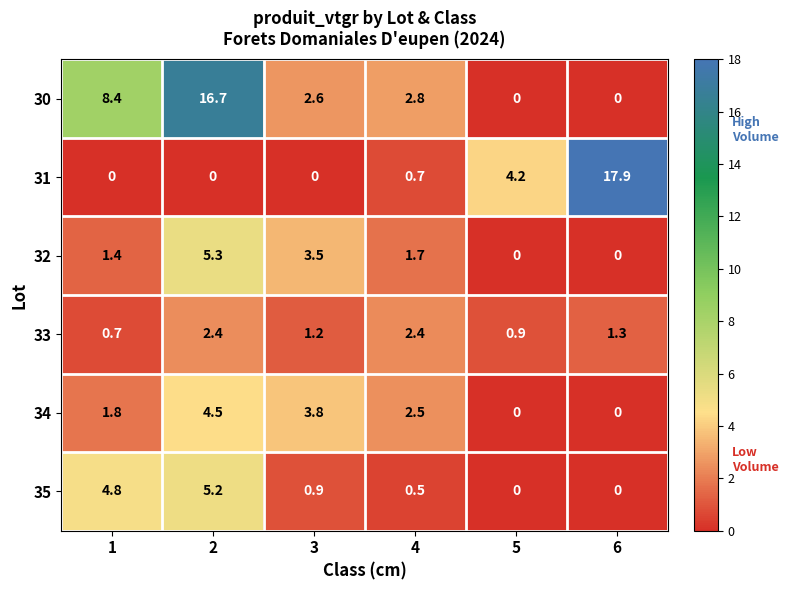

Which series changed the most between 2 and 4?

30